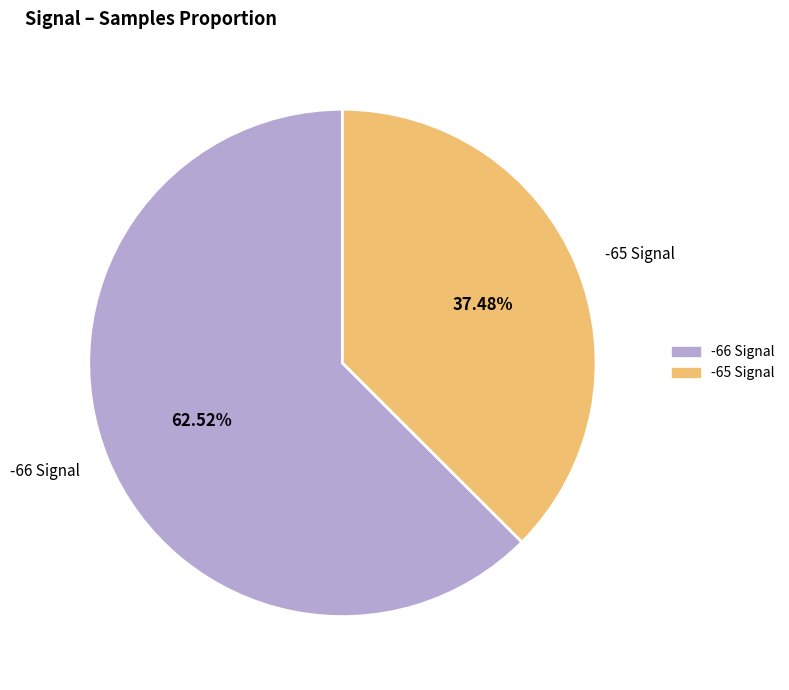

Which has a higher value, -65 Signal or -66 Signal?

-66 Signal